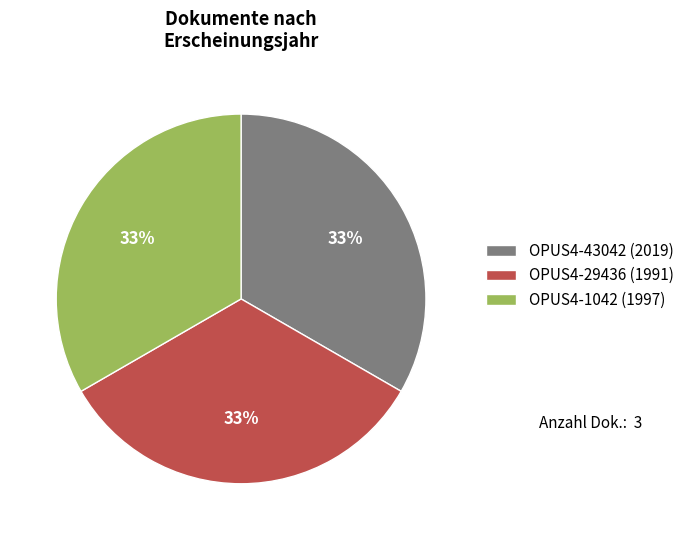

Is it true that OPUS4-1042 (1997) is 33% of the pie?

True